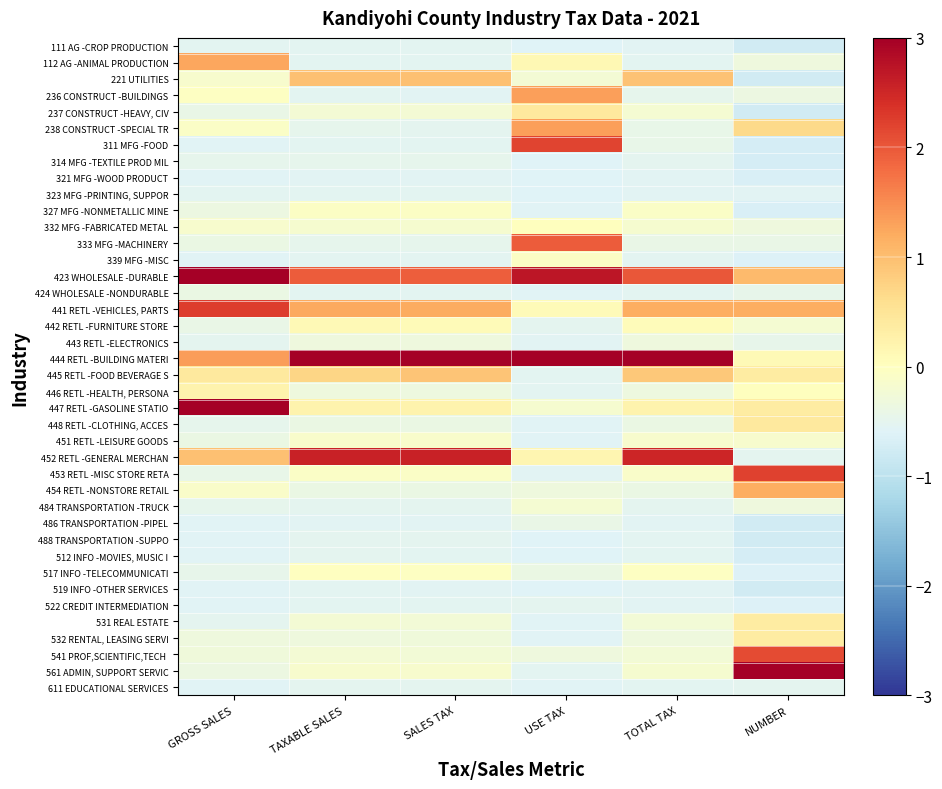

Between SALES TAX and NUMBER, which is larger?

SALES TAX